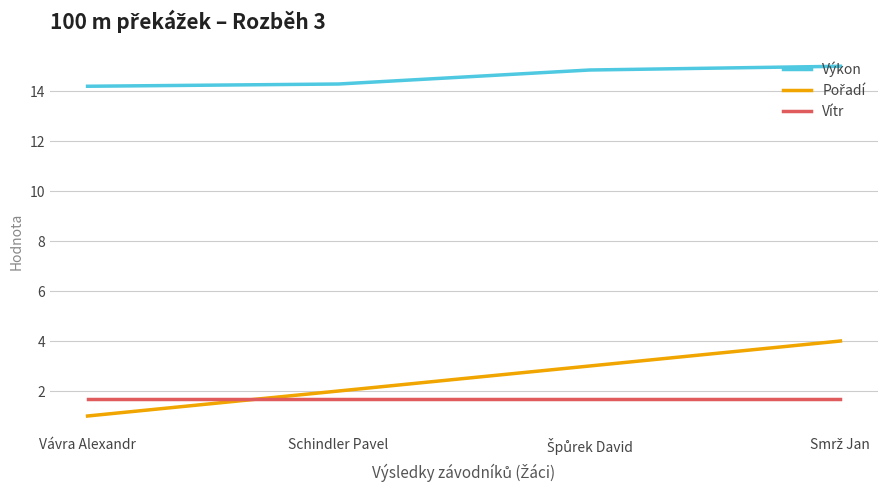

What is the average value of the Vítr series?

1.7